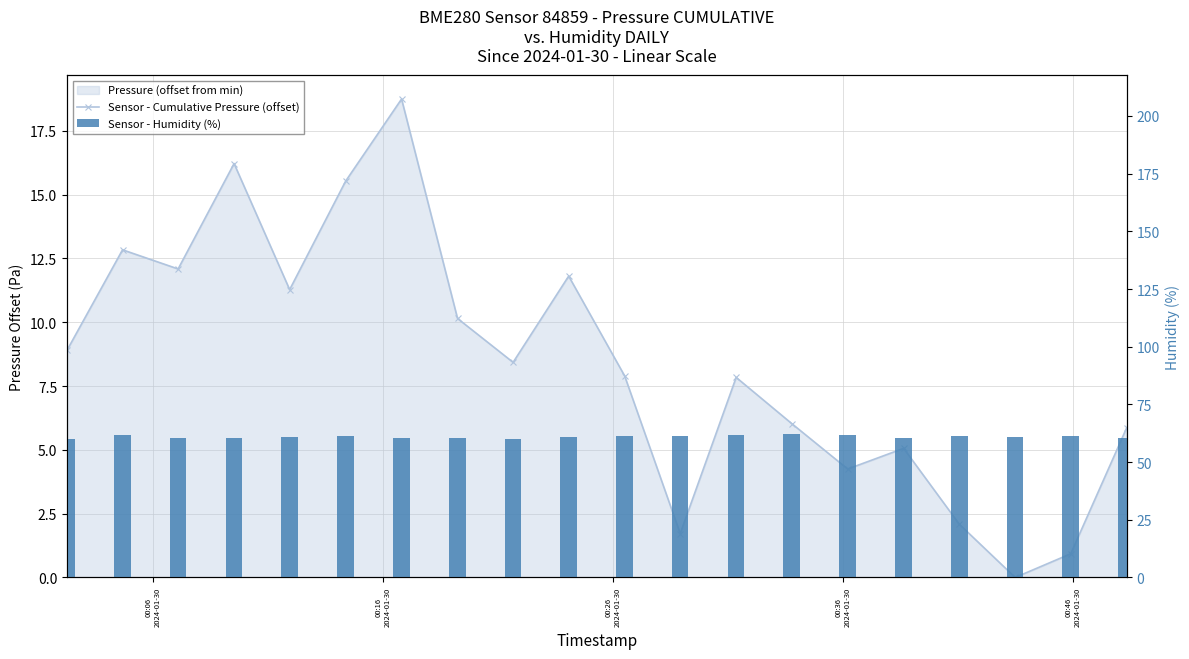

Reading left to right, transcribe all the data shown in this chart.

Sensor - Cumulative Pressure (offset): 8.9	12.8	12.1	16.2	11.3	15.5	18.8	10.1	8.4	11.8	7.9	1.7	7.8	6.0	4.2	5.1	2.1	0.0	0.9	5.9
Sensor - Humidity (%): 60.1	61.7	60.5	60.4	60.7	61.1	60.3	60.4	60.0	61.0	61.4	61.4	61.5	62.2	61.7	60.5	61.2	60.9	61.2	60.6